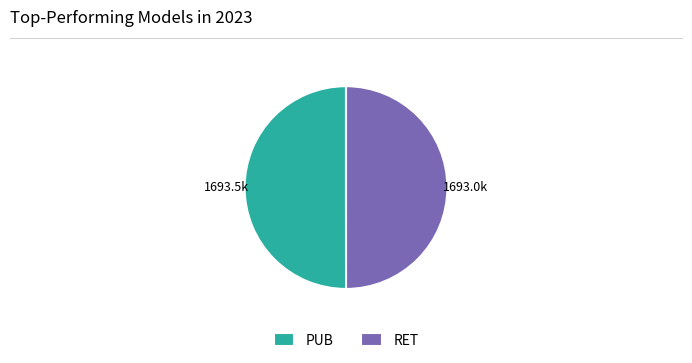

What is the ratio of the value at PUB to the value at RET?

1.0